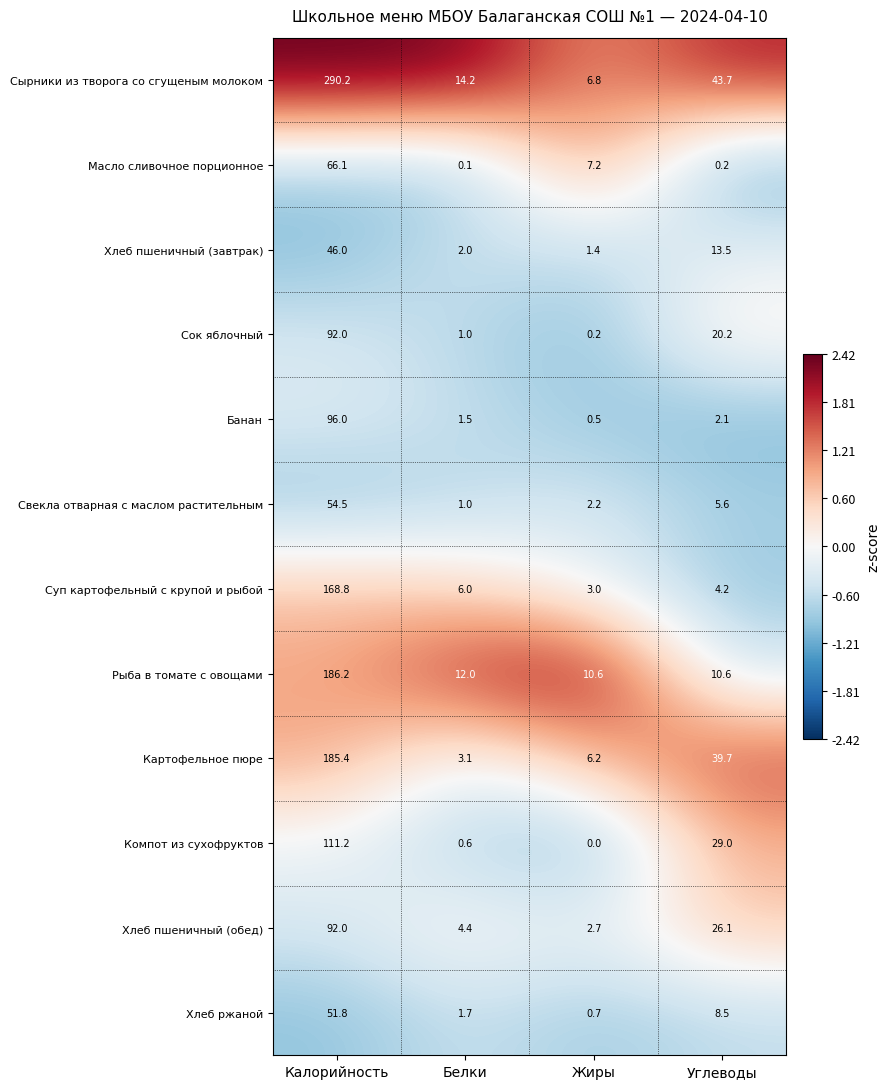

List the labels in order of Сок яблочный value, largest first.

Калорийность, Углеводы, Белки, Жиры